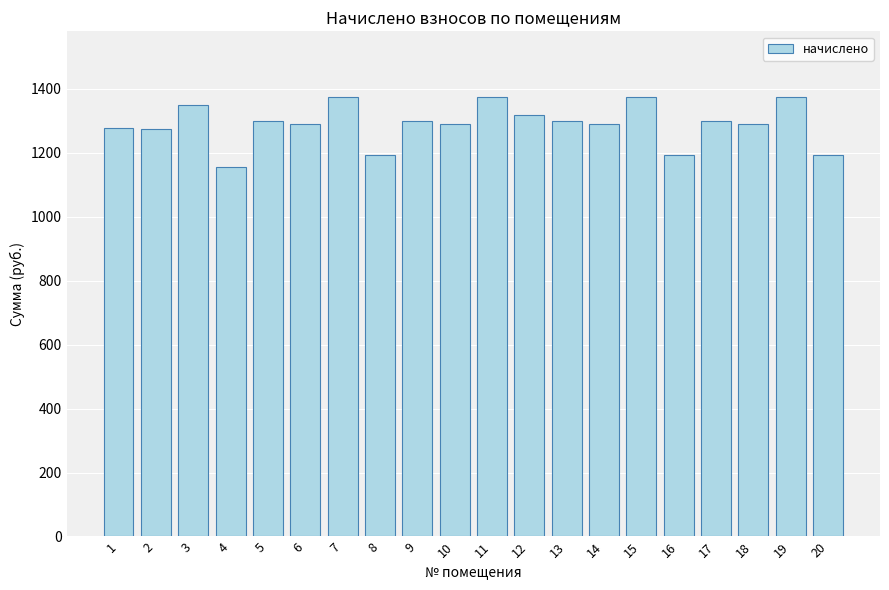

Read the value at 2.

1274.7